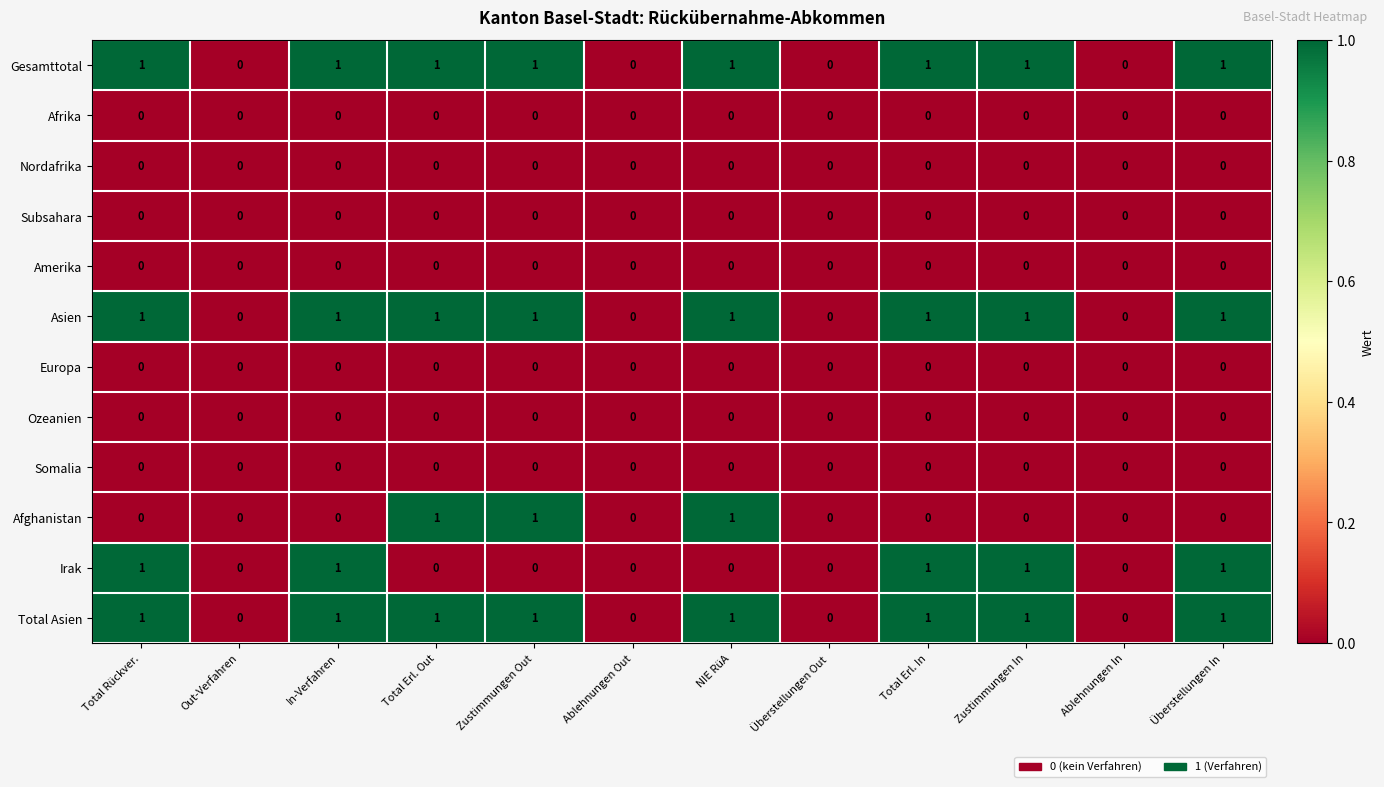

How many Gesamttotal values are between 0 and 1?

12